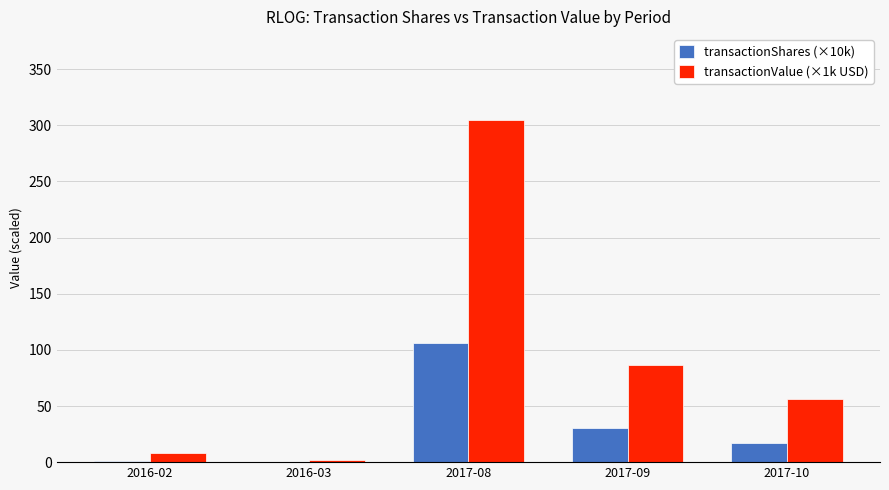

What is the highest value of the transactionShares (×10k) series?

105.9